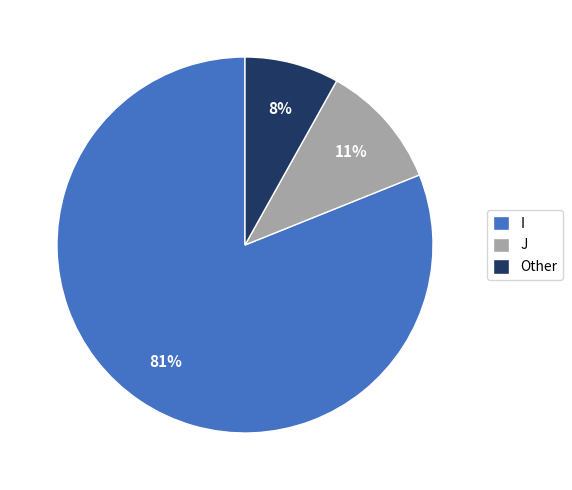

What percentage is the Other slice, to the nearest percent?

8%